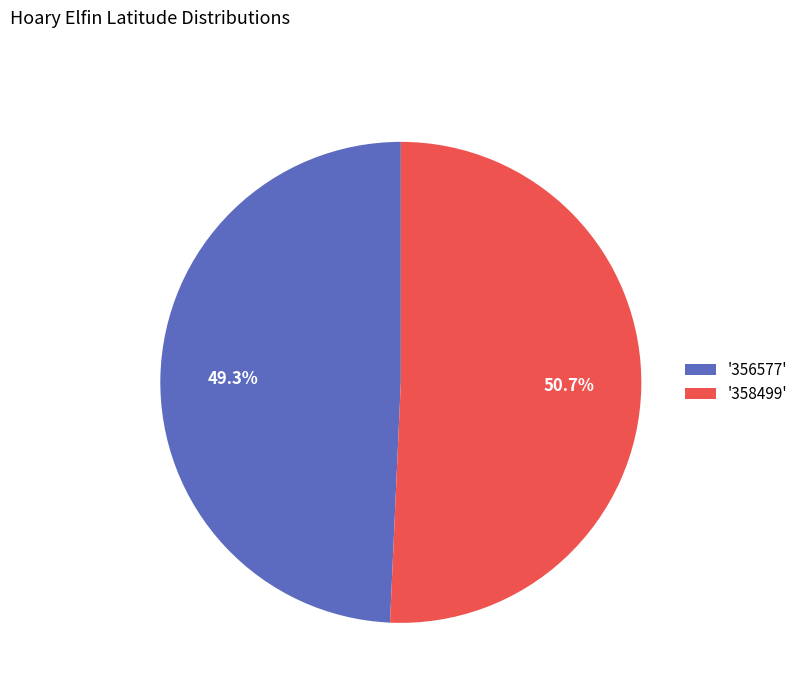

Do '356577' and '358499' together represent more than half of the pie?

Yes